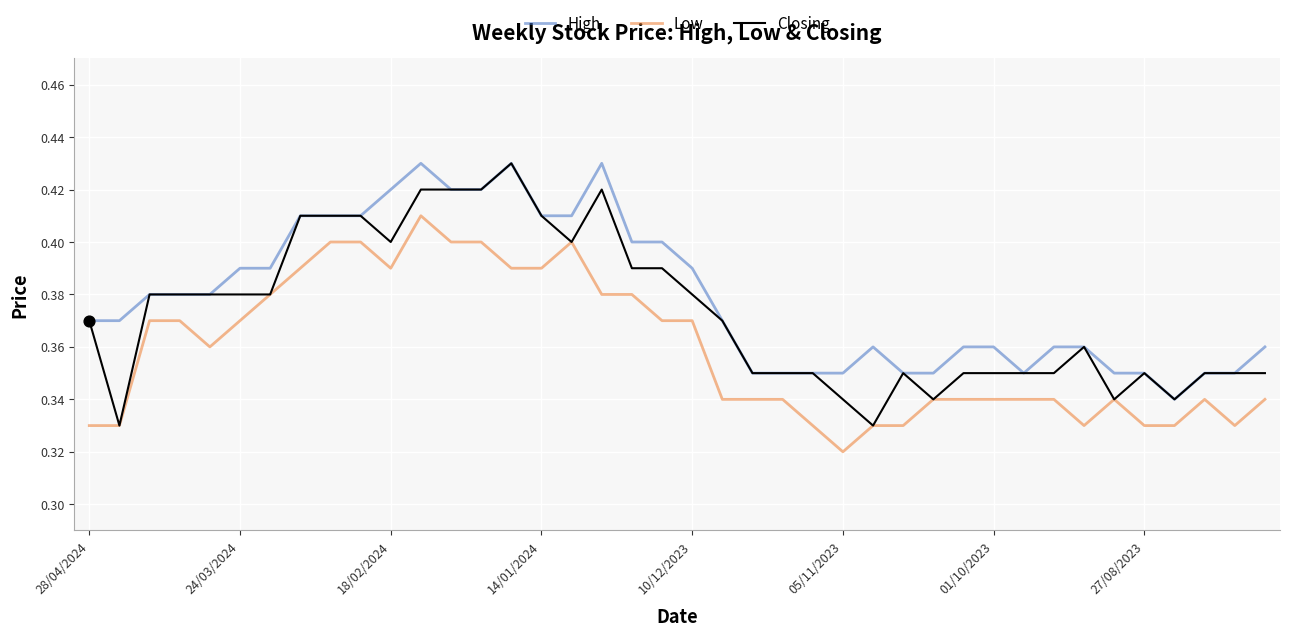

What are all the series names shown in the legend?

High, Low, Closing